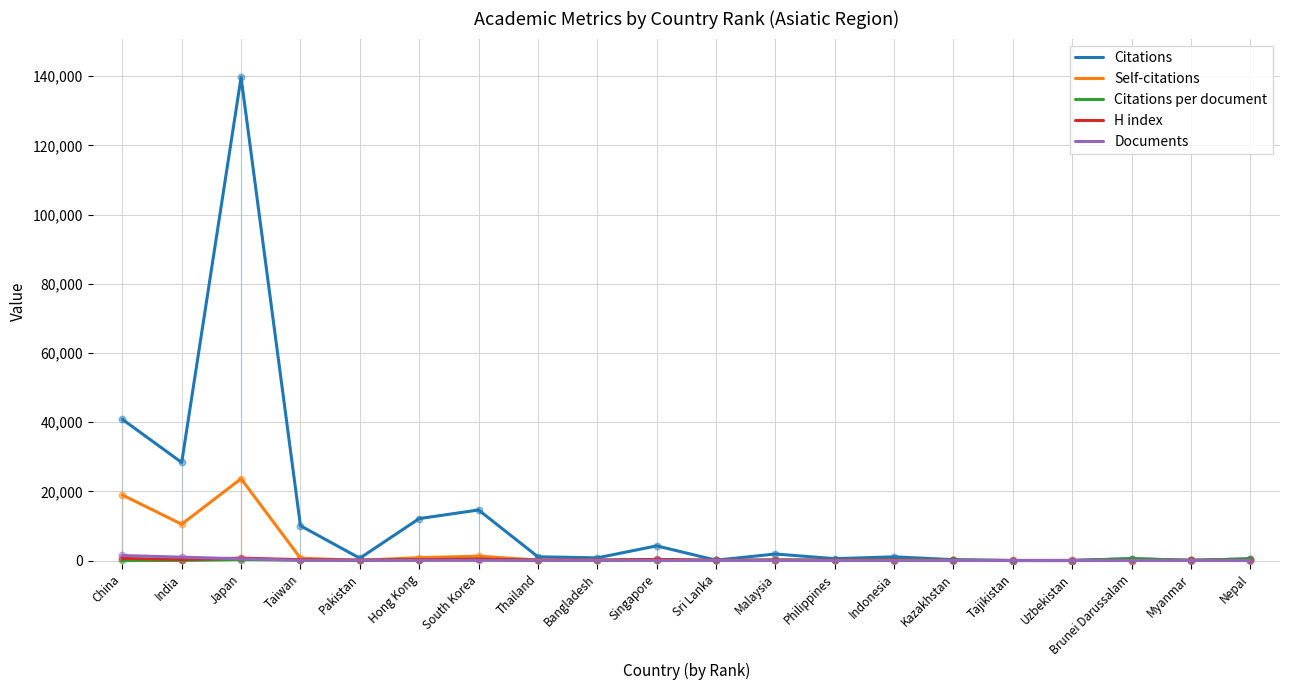

Which series has the widest spread of values?

Citations